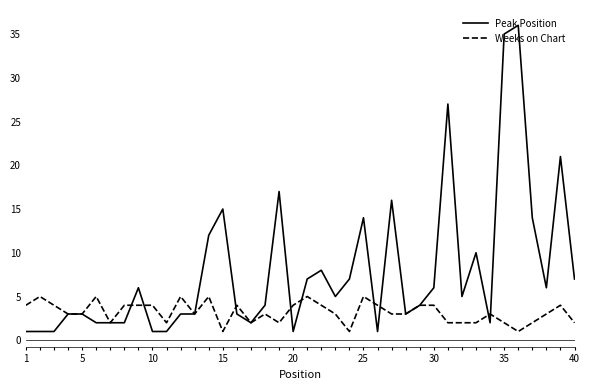

Rank the series by their maximum value, from highest to lowest.

Peak Position, Weeks on Chart